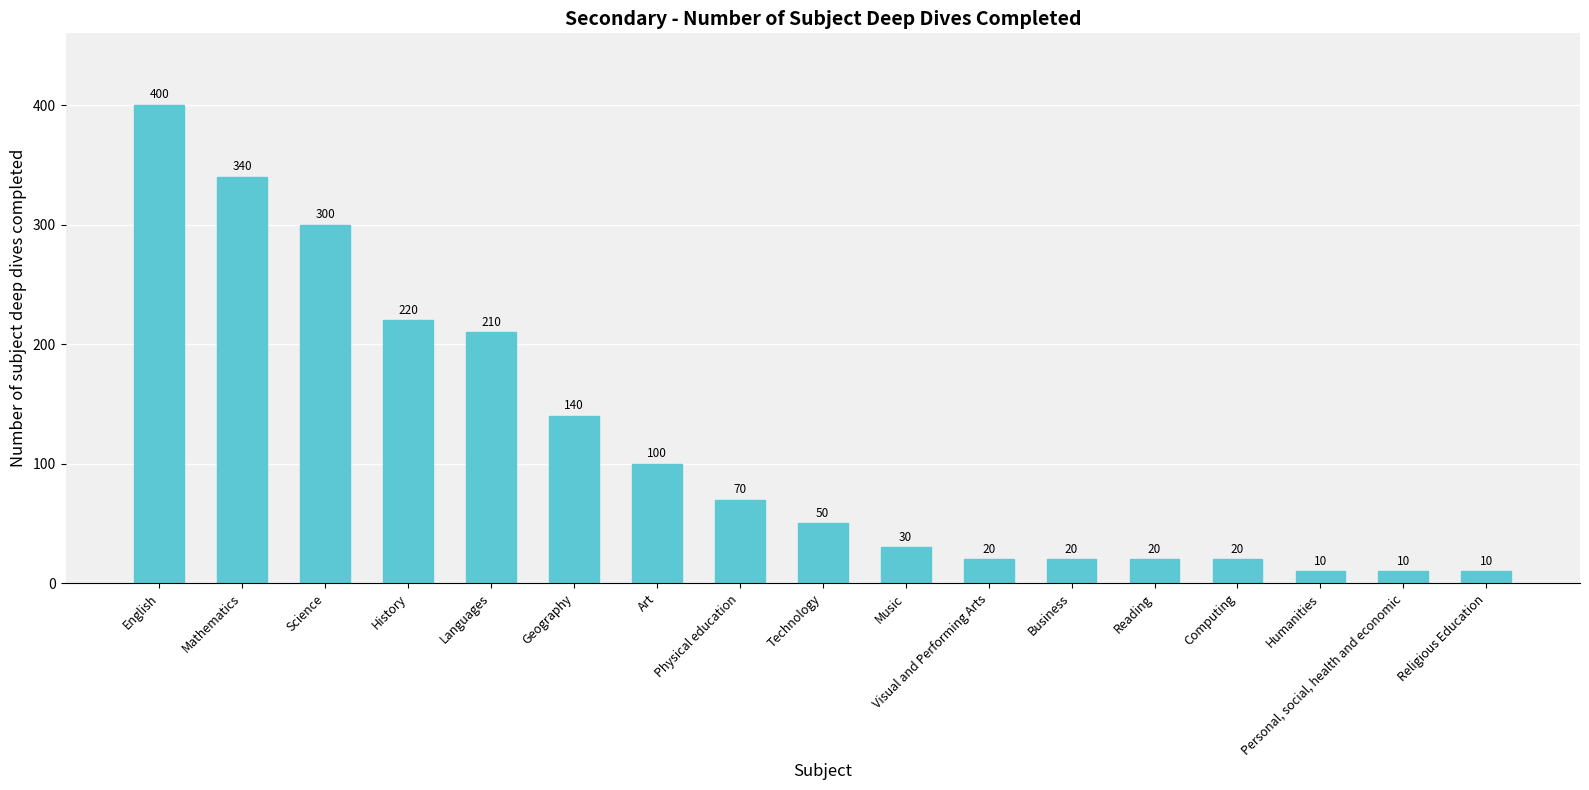

Reading left to right, extract all data points from this chart.

English=400	Mathematics=340	Science=300	History=220	Languages=210	Geography=140	Art=100	Physical education=70	Technology=50	Music=30	Visual and Performing Arts=20	Business=20	Reading=20	Computing=20	Humanities=10	Personal, social, health and economic=10	Religious Education=10